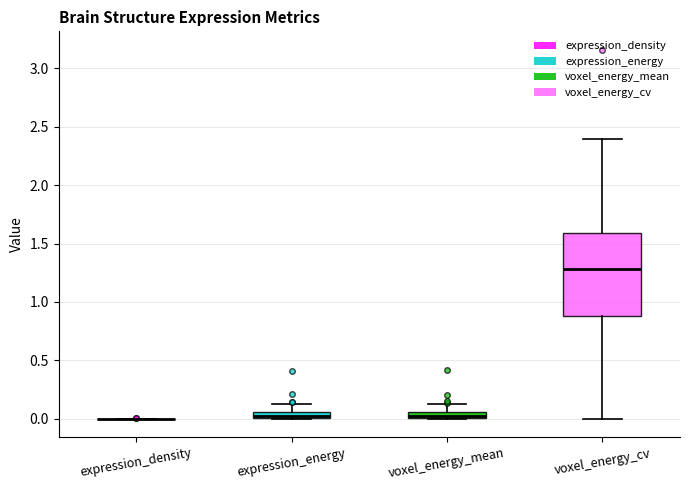

Which box is the tallest, from its lower edge to its upper edge?

voxel_energy_cv